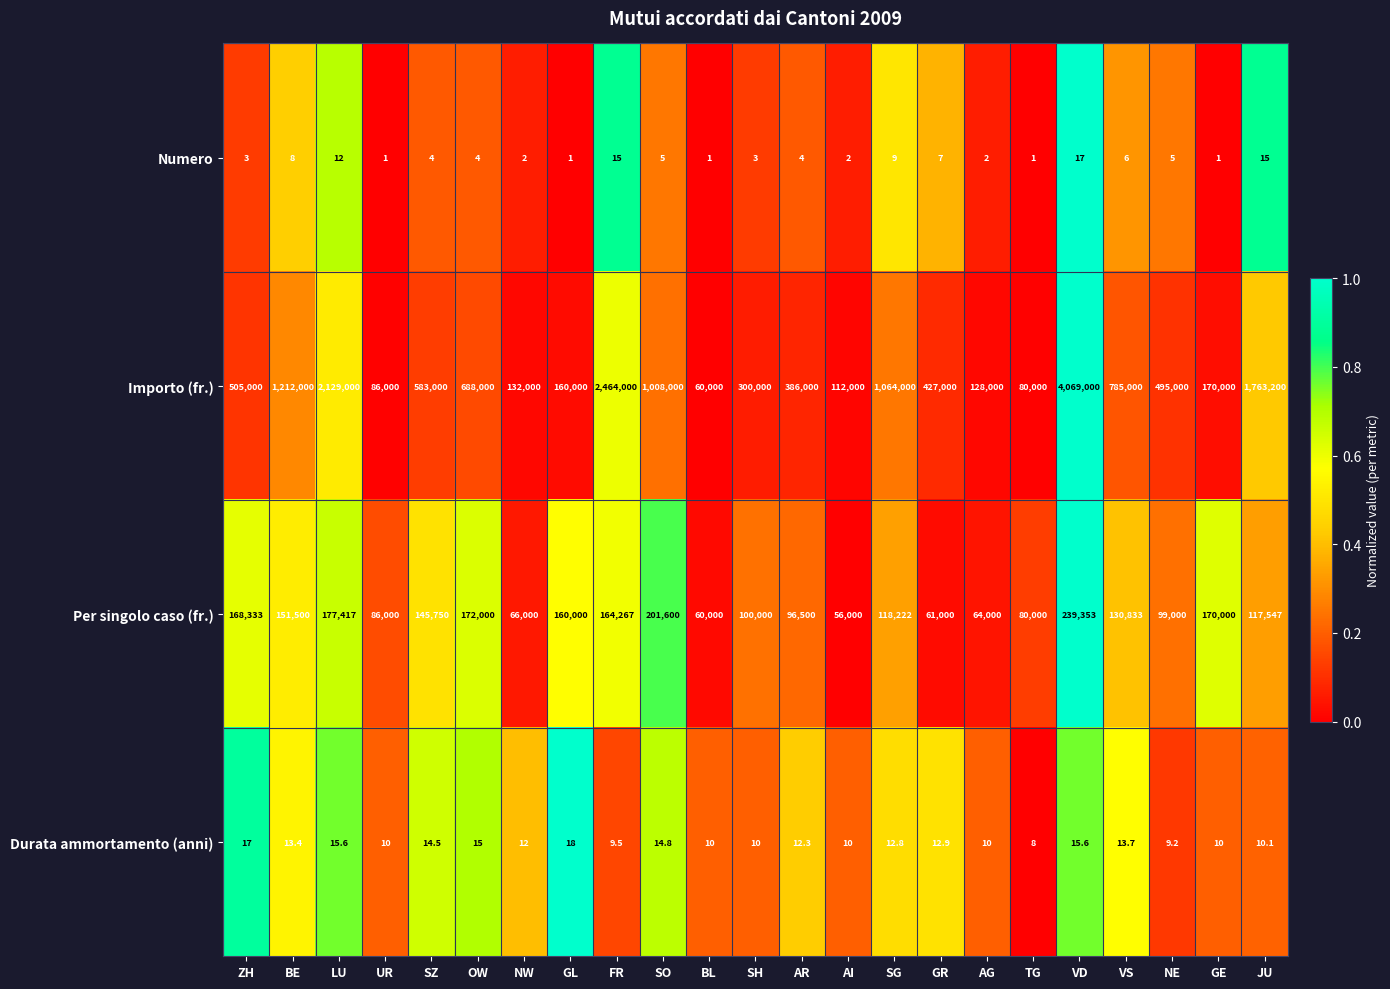

True or false: Durata ammortamento (anni) has a value of 31.9 at GL.

False